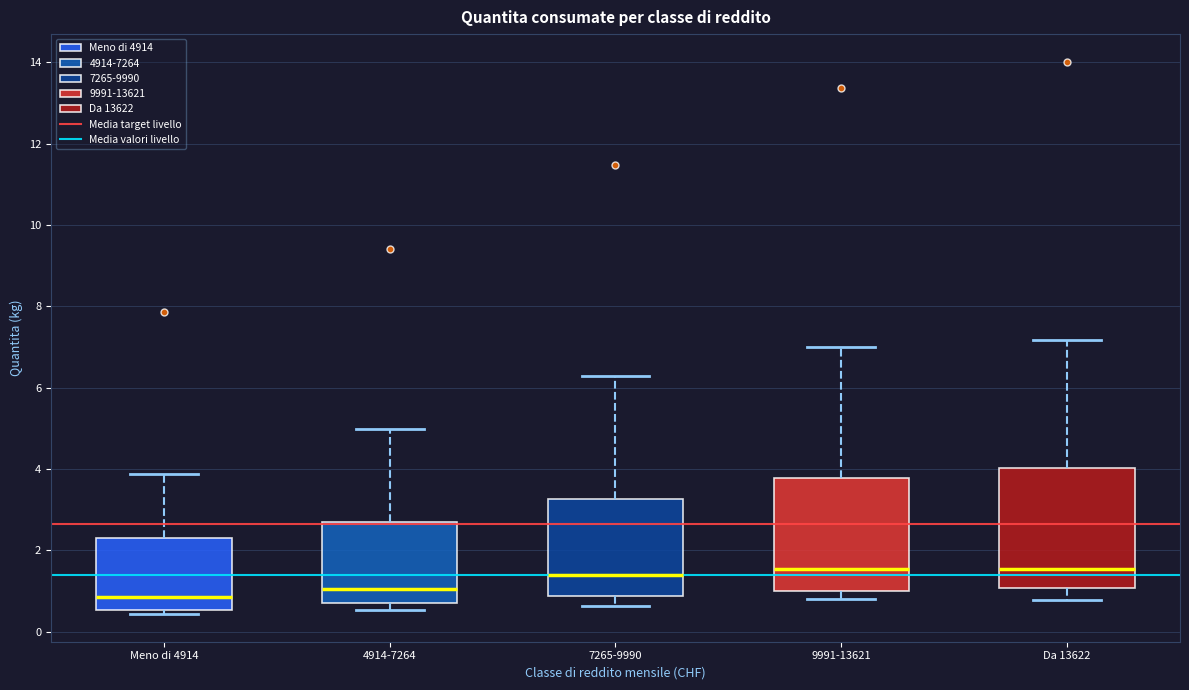

Where does the lower whisker of the box for 7265-9990 end on the y-axis? The values are not printed on the chart, so give them approximately, as read against the axis.

0.6